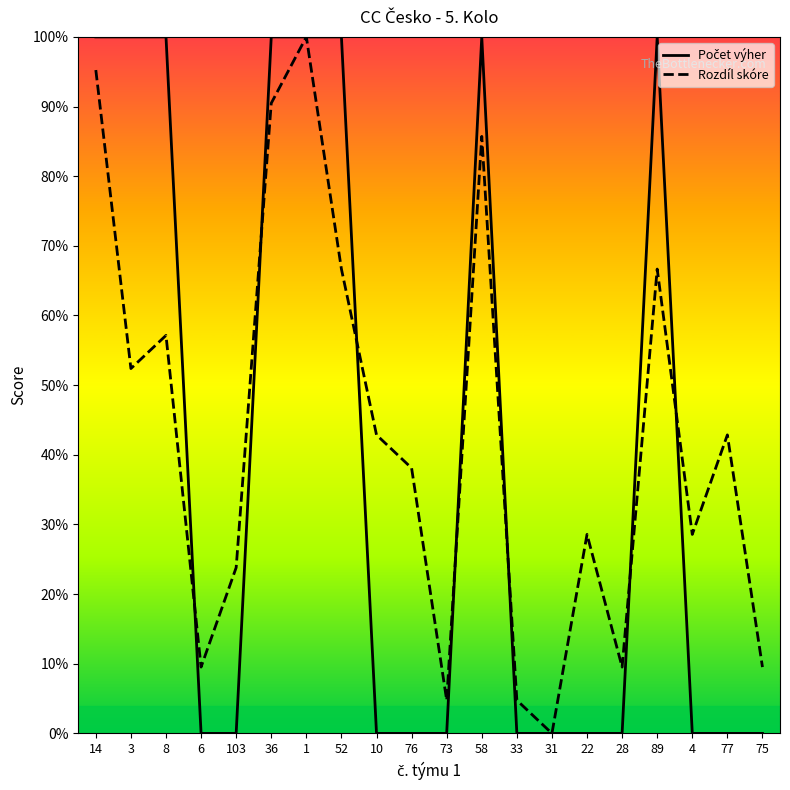

Reading left to right, transcribe all the data shown in this chart.

Počet výher: 14=1.0	3=1.0	8=1.0	6=0.0	103=0.0	36=1.0	1=1.0	52=1.0	10=0.0	76=0.0	73=0.0	58=1.0	33=0.0	31=0.0	22=0.0	28=0.0	89=1.0	4=0.0	77=0.0	75=0.0
Rozdíl skóre: 14=1.0	3=0.5	8=0.6	6=0.1	103=0.2	36=0.9	1=1.0	52=0.7	10=0.4	76=0.4	73=0.0	58=0.9	33=0.0	31=0.0	22=0.3	28=0.1	89=0.7	4=0.3	77=0.4	75=0.1